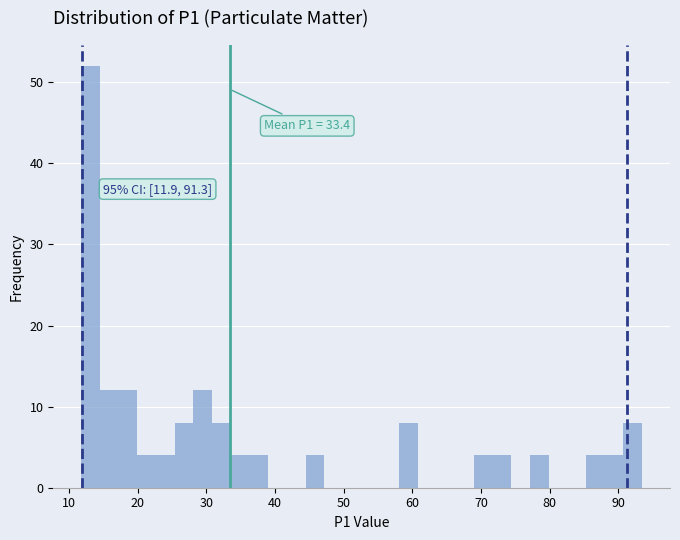

Read against the x-axis, roughly where is the centre of the tallest bar?

13